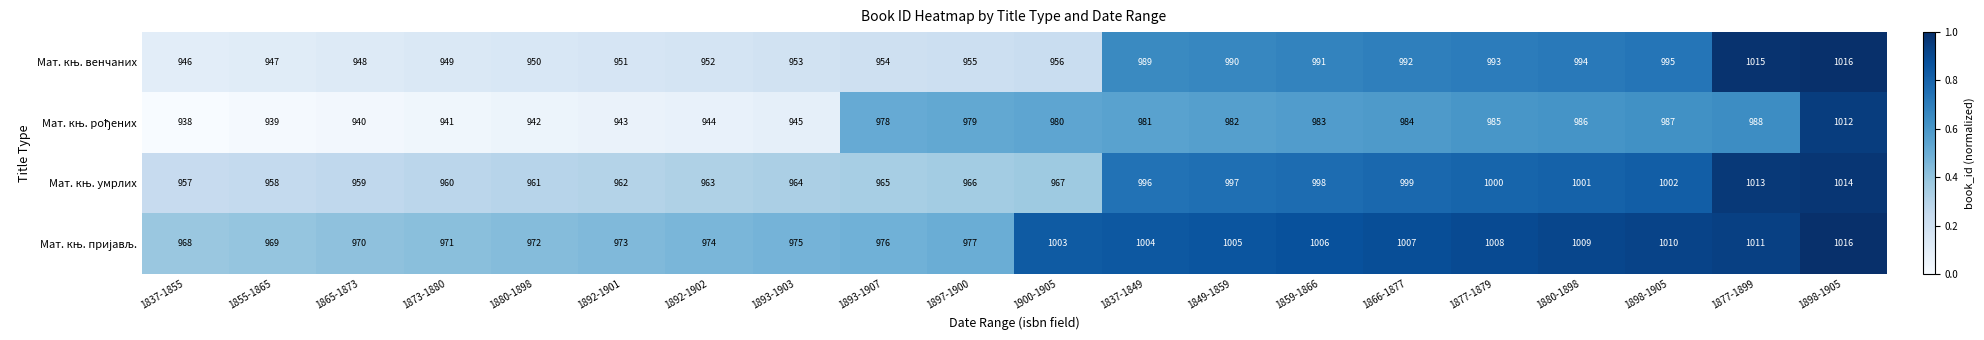

How many categories are shown in the chart?

20